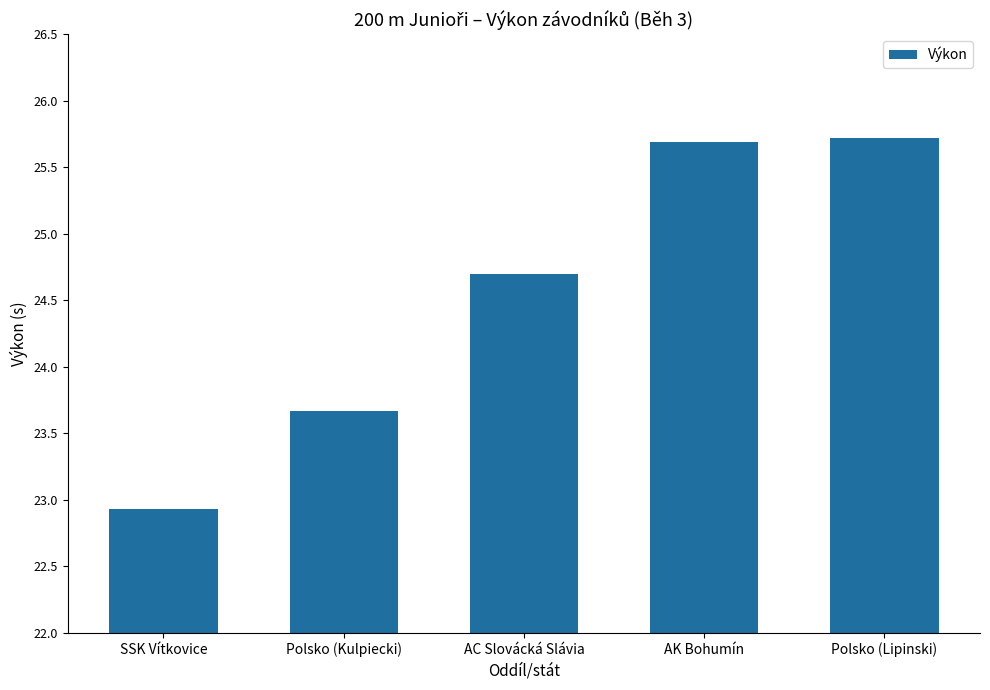

What is the difference between the values at AK Bohumín and Polsko (Kulpiecki)?

2.0